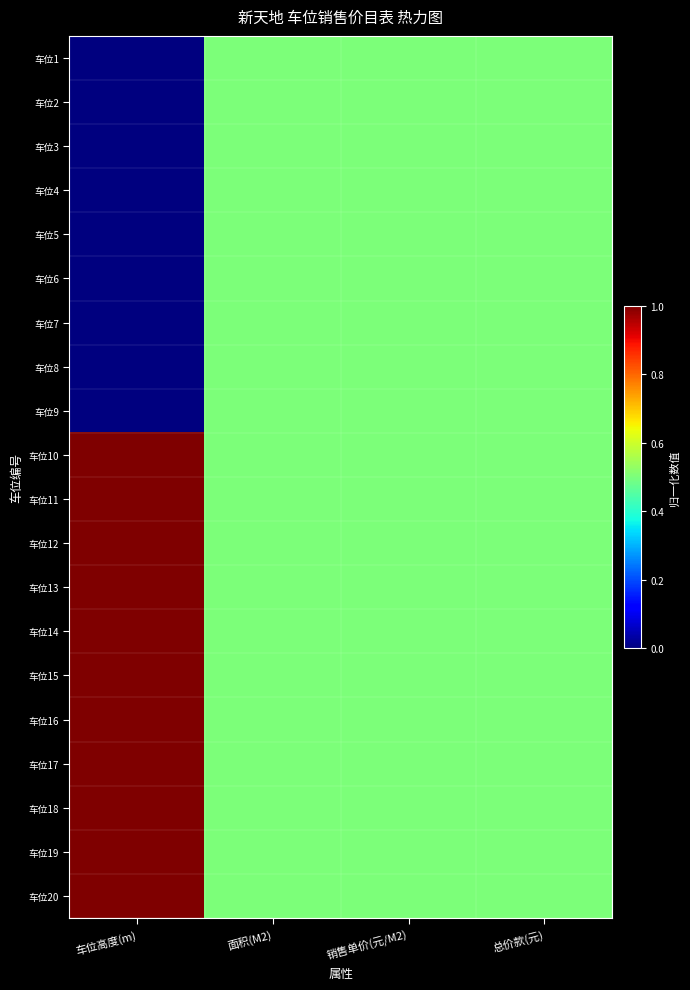

How many series are shown in this chart?

20